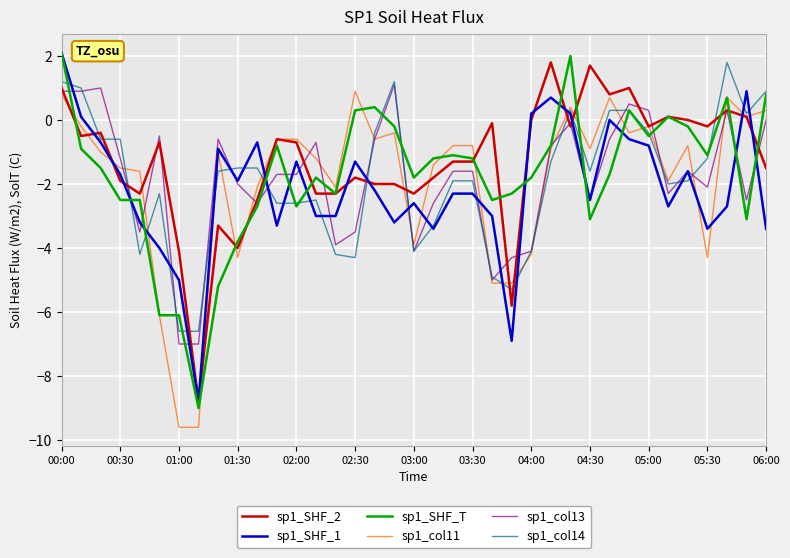

What is the greatest value displayed?

2.1